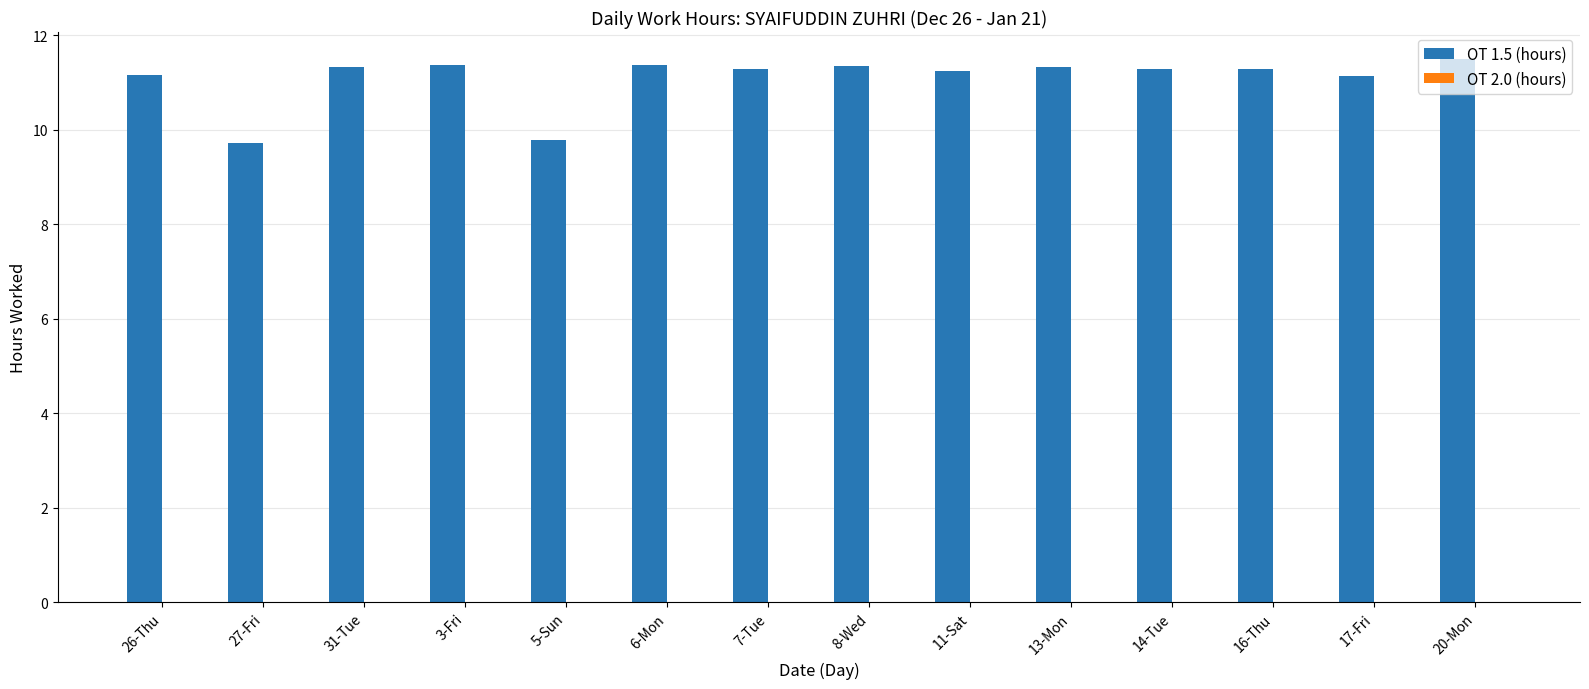

What is the label of the 2nd bar from the left?

27-Fri